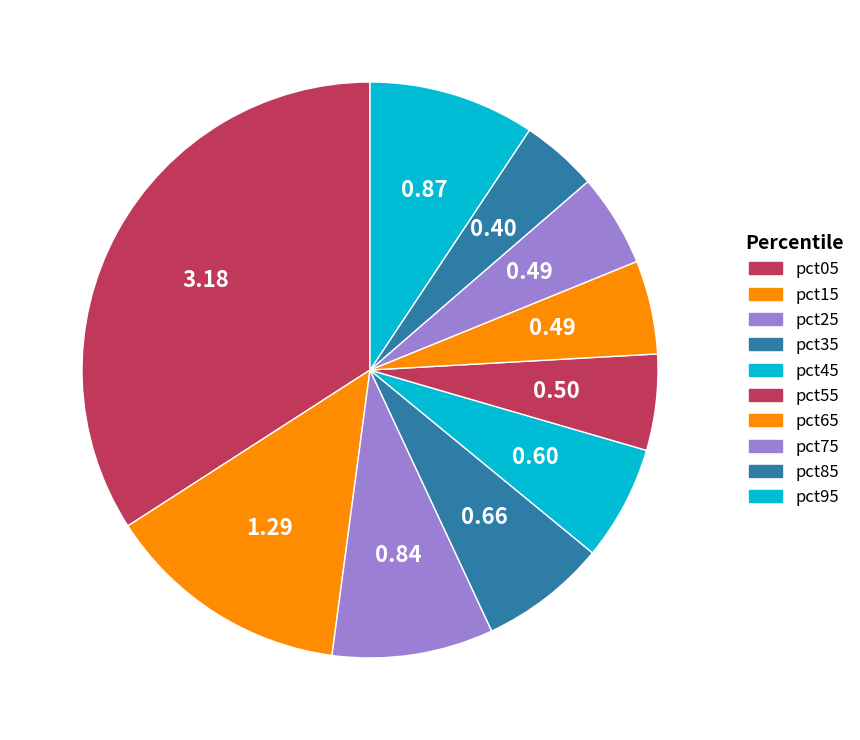

What is the change in value from pct35 to pct85?

-0.3